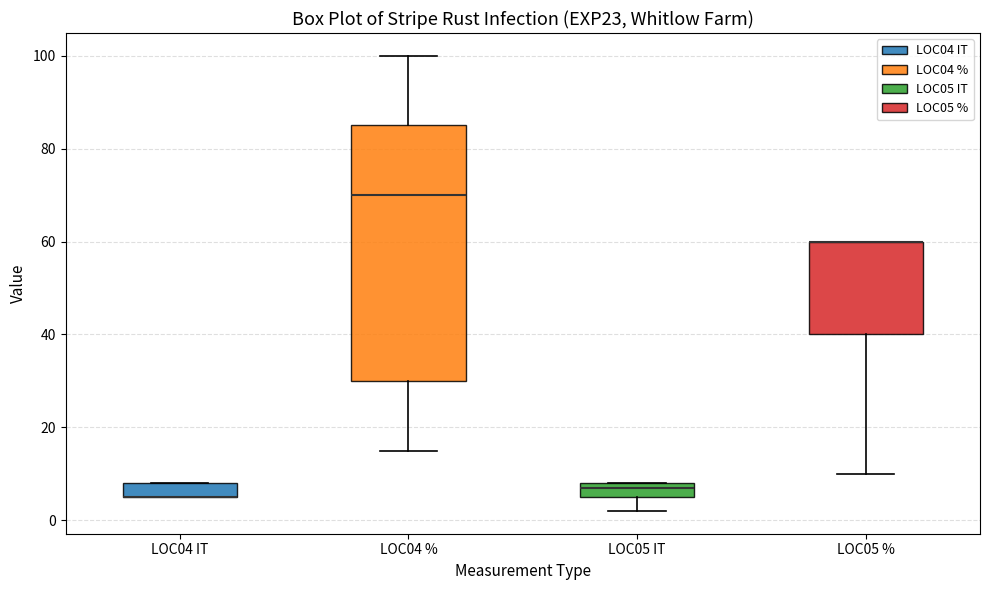

Reading left to right, read every box against the y-axis: the position of its median line, the range the box covers, and the ends of its whiskers. The values are not printed on the chart, so give them approximately, as read against the axis.

LOC04 IT: median 6 (drawn on the box's lower edge), box 6 to 8, whiskers 6 to 8
LOC04 %: median 70, box 30 to 86, whiskers 16 to 100
LOC05 IT: median 8 (just below the box's upper edge), box 6 to 8, whiskers 2 to 8
LOC05 %: median 60 (drawn on the box's upper edge), box 40 to 60, whiskers 10 to 60